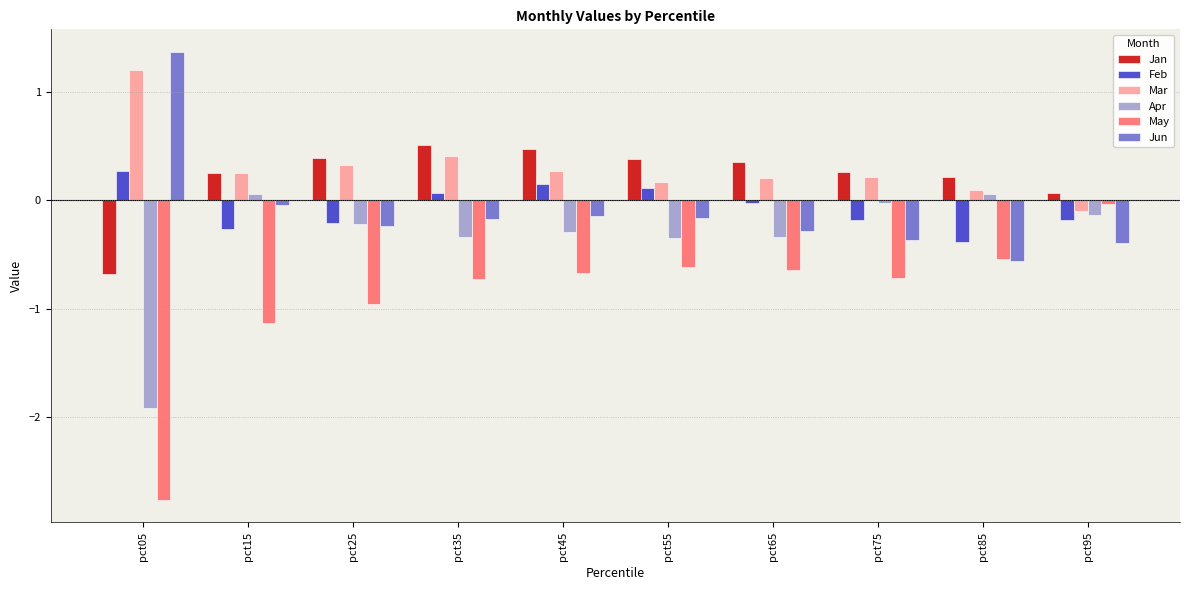

What is the difference between the Feb values at pct35 and pct05?

0.2